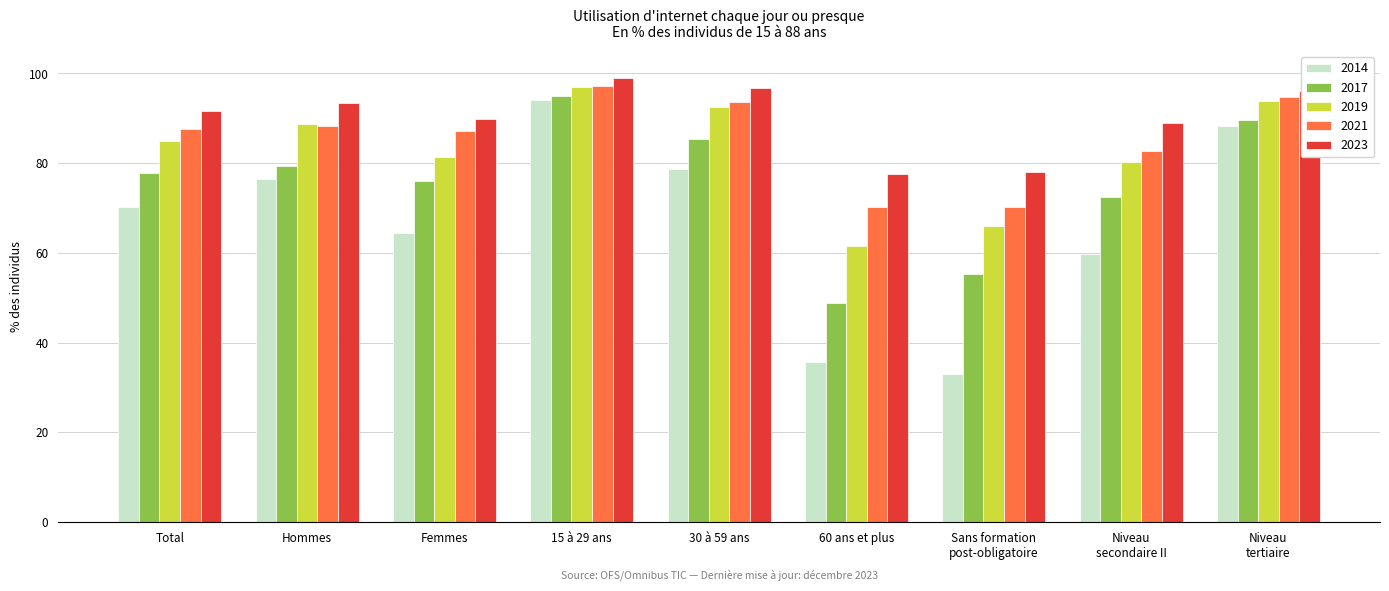

The value of 2021 at 60 ans et plus is 104.4. True or false?

False